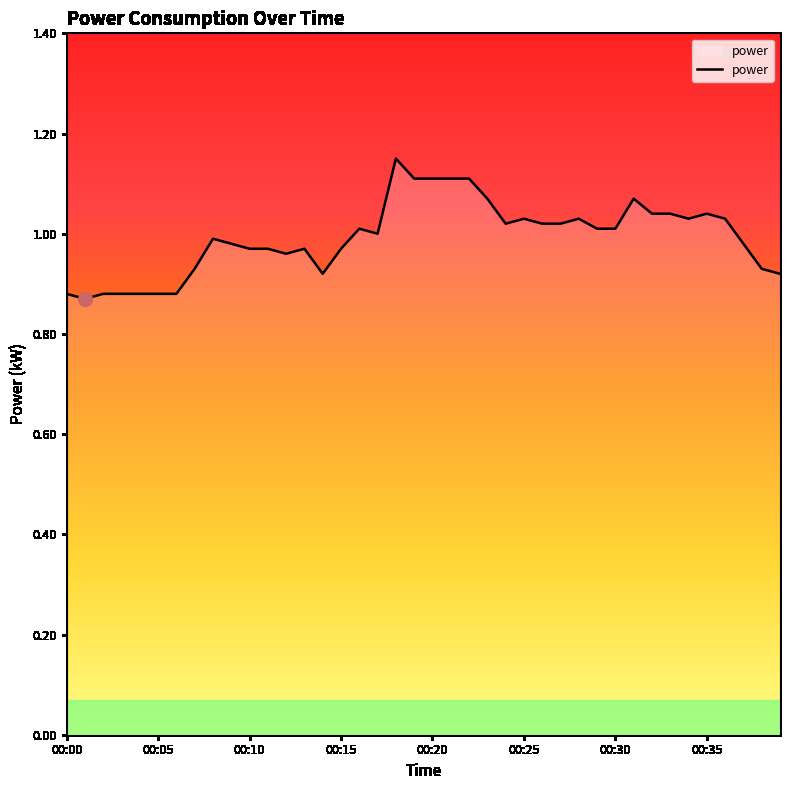

What is the difference between the maximum and minimum values?

0.3